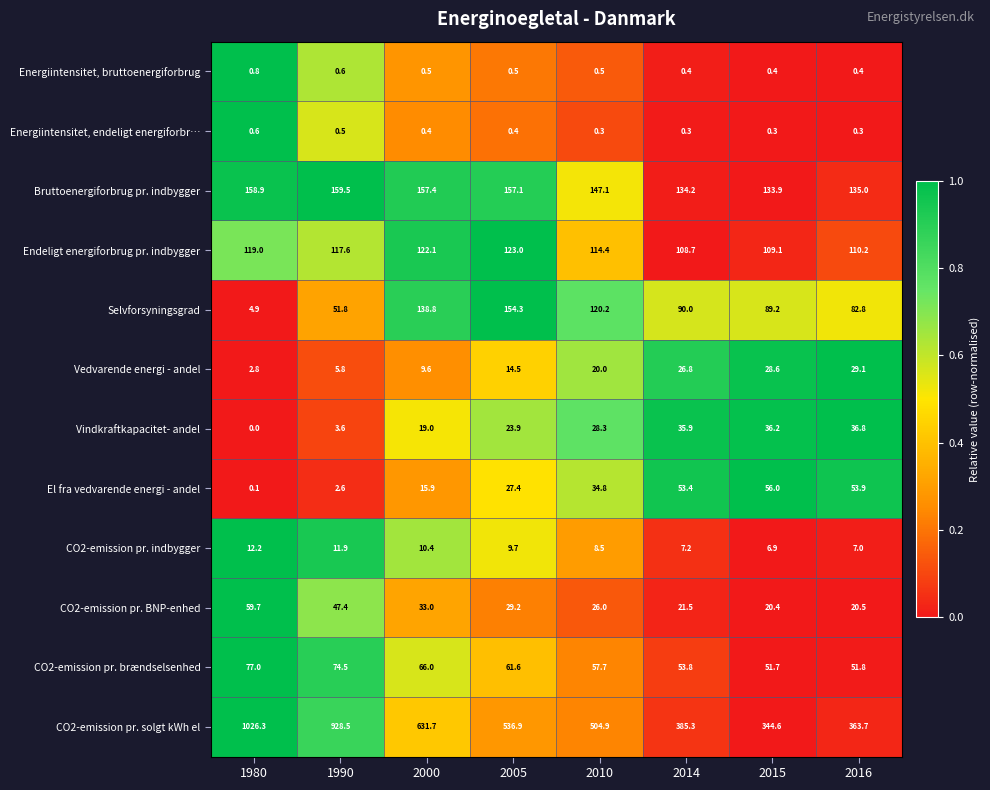

What is the difference between the Energiintensitet, bruttoenergiforbrug values at 1980 and 2010?

0.3